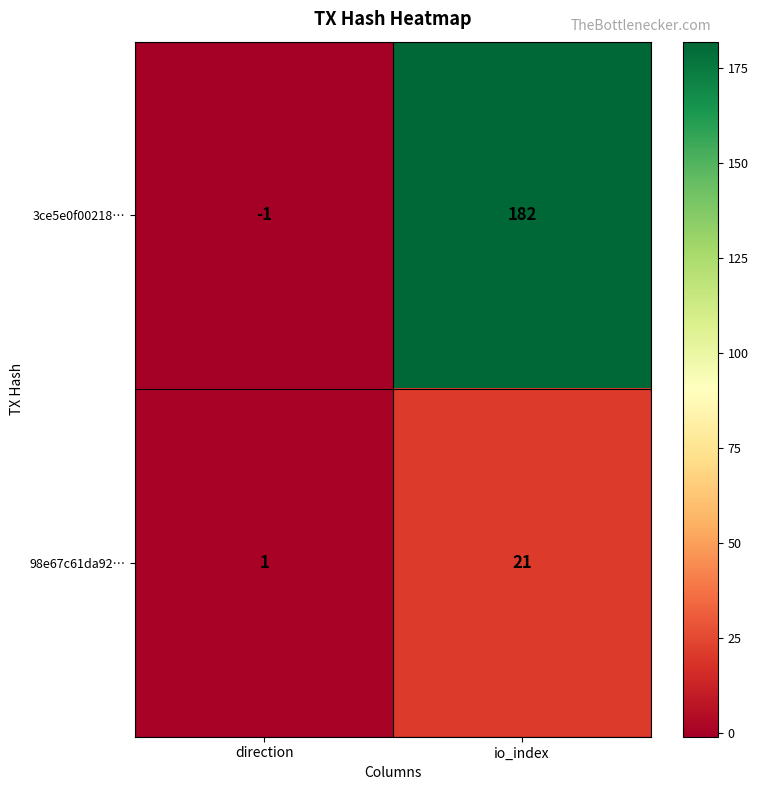

Rank the series by their maximum value, from lowest to highest.

98e67c61da92…, 3ce5e0f00218…